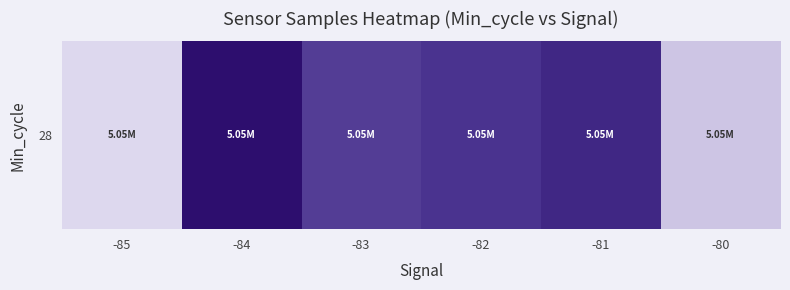

What is the greatest value displayed?

5050725.2